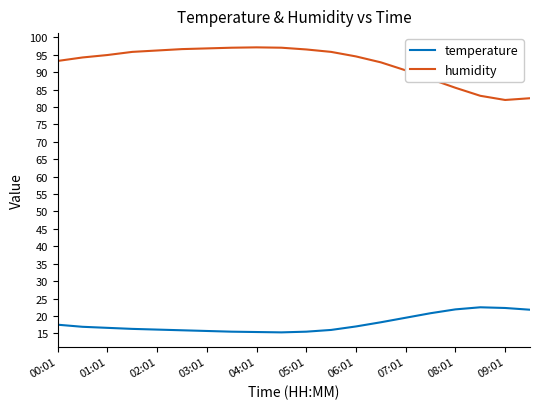

Which series has the largest total across all categories?

humidity